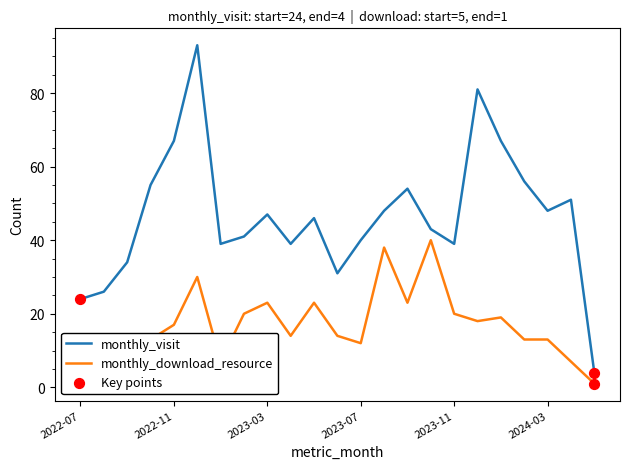

Which series has the largest range (max minus min)?

monthly_visit